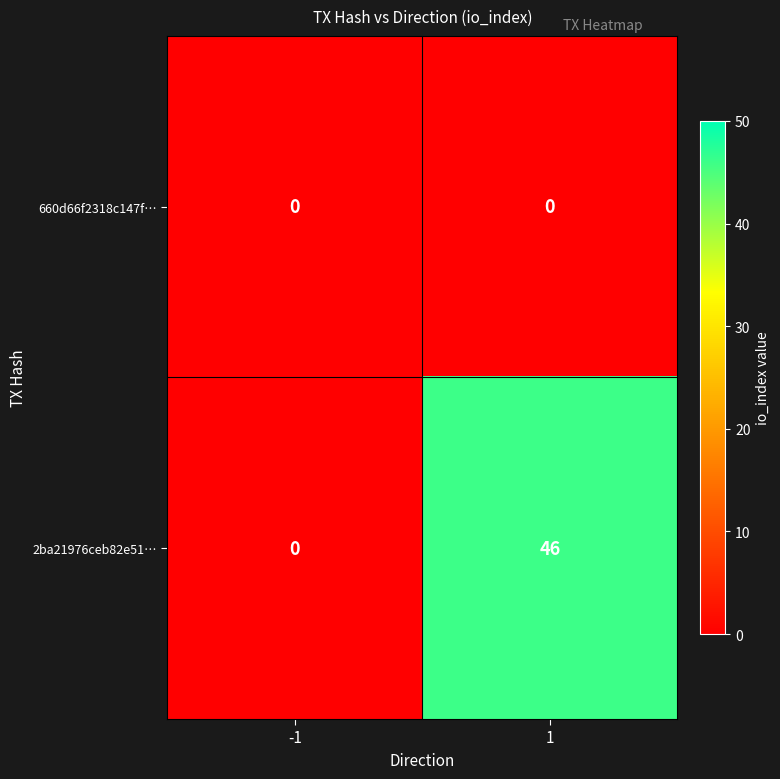

How many data points does each series have?

2